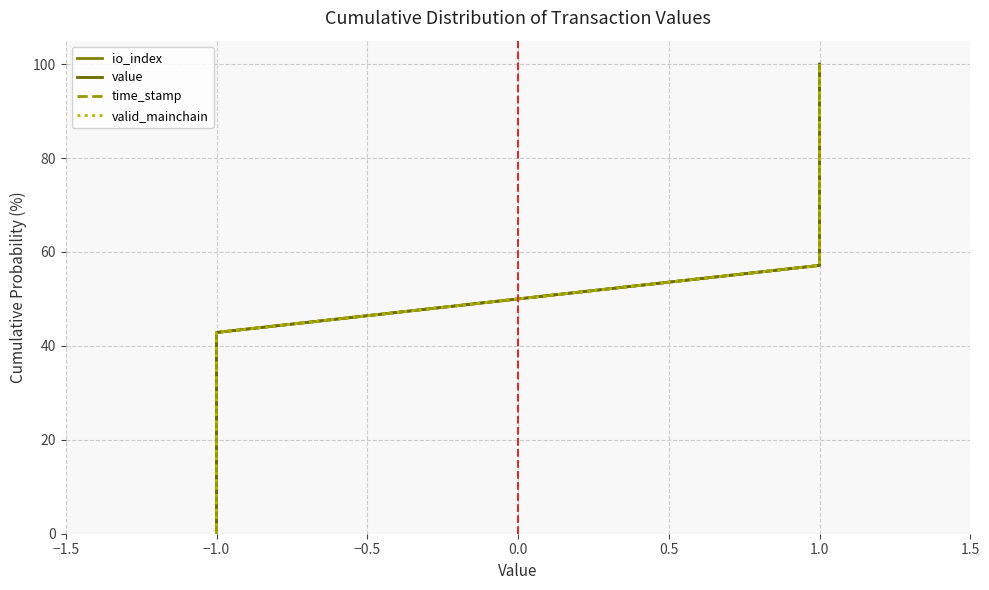

Is it true that valid_mainchain equals 100.0 at 1.0?

True